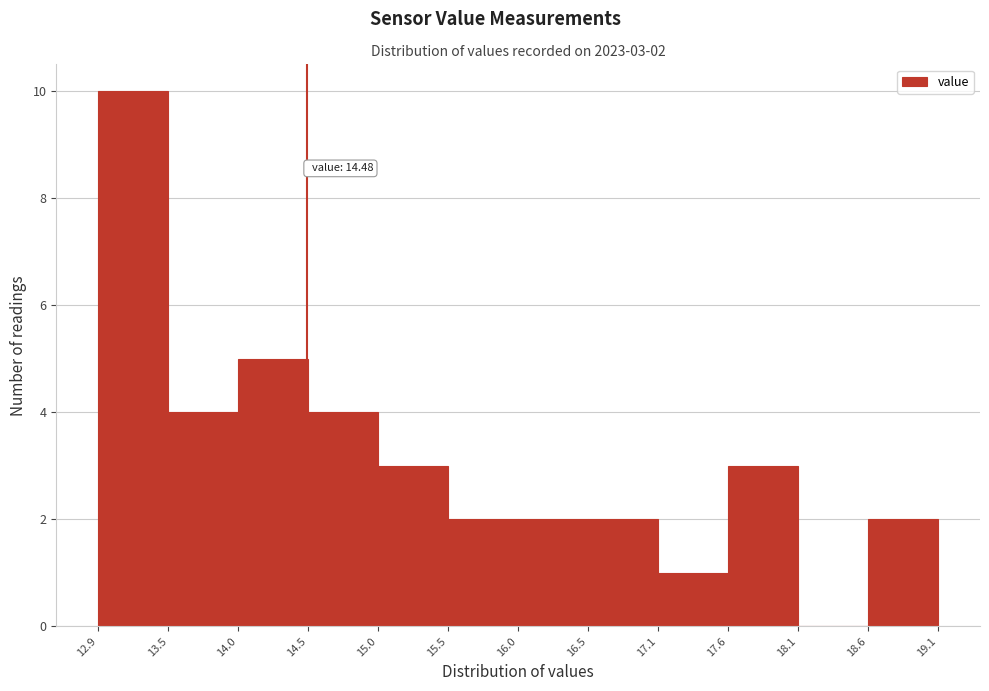

Over which range of the x-axis is the bar tallest?

12.9 to 13.5